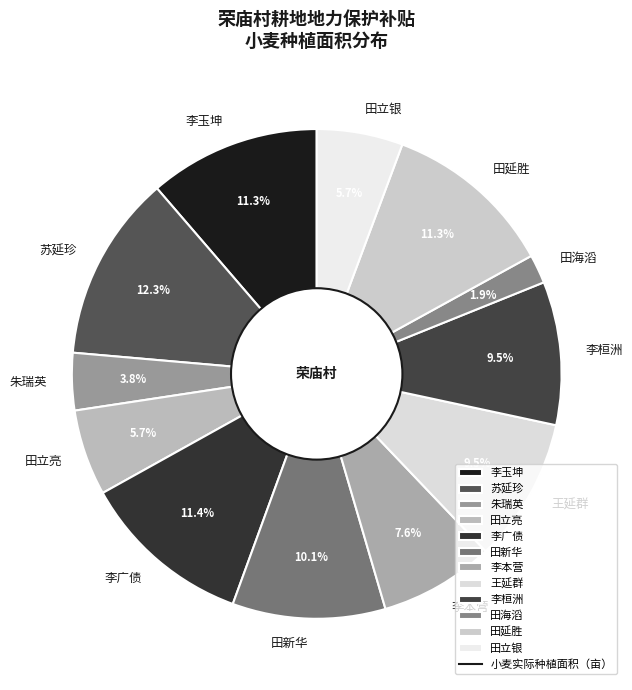

How much of the chart is everything except 田立银?

94.3%